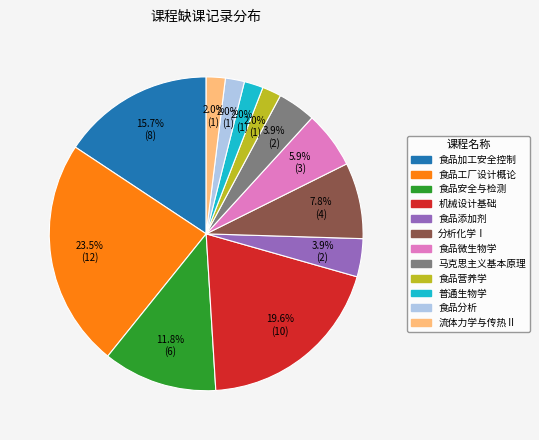

To the nearest percent, what percentage of the pie is 马克思主义基本原理?

4%